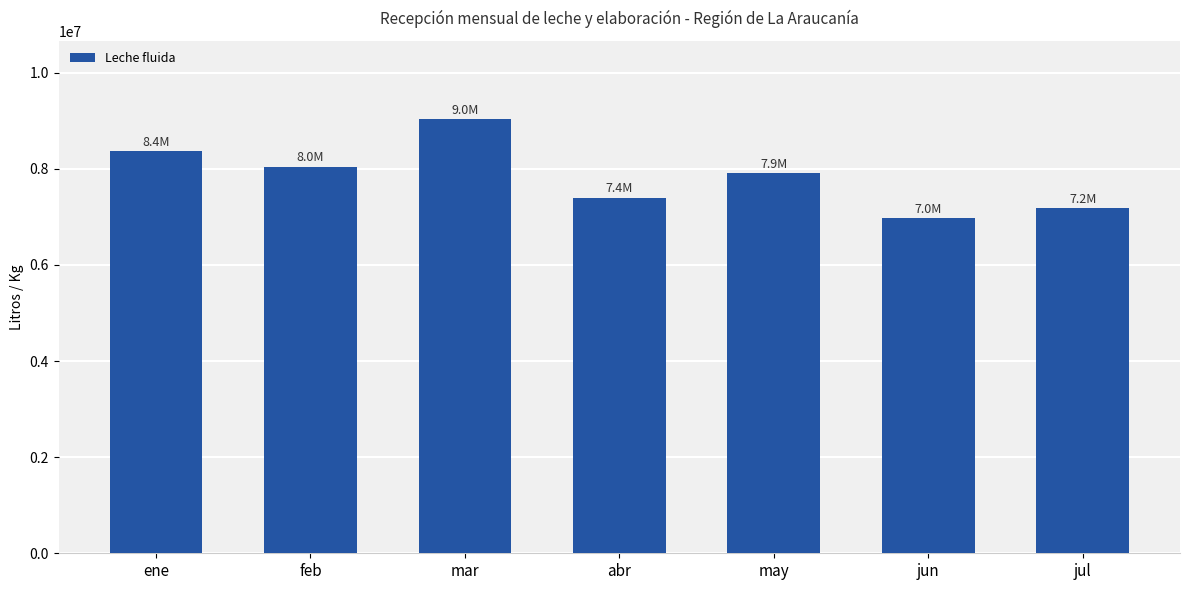

Which has a higher value, jul or mar?

mar